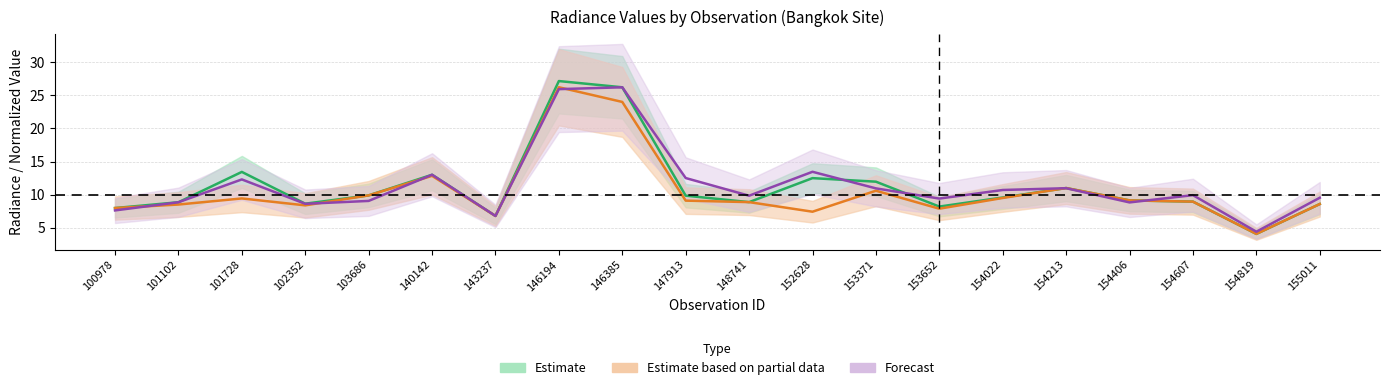

Reading left to right, what are all the values shown in this chart?

Estimate (rade9_mult_nadir_norm): 100978=8.0	101102=8.9	101728=13.4	102352=8.6	103686=9.9	140142=13.0	143237=6.8	146194=27.2	146385=26.2	147913=9.8	148741=8.9	152628=12.5	153371=12.0	153652=8.2	154022=9.6	154213=11.0	154406=9.1	154607=8.9	154819=4.1	155011=8.6
Partial (rade9_dnb_licorr): 100978=8.0	101102=8.5	101728=9.4	102352=8.4	103686=9.9	140142=12.8	143237=6.8	146194=26.2	146385=24.0	147913=9.1	148741=8.9	152628=7.4	153371=10.6	153652=7.9	154022=9.5	154213=11.0	154406=9.1	154607=8.9	154819=4.1	155011=8.6
Forecast (dnbrad): 100978=7.6	101102=8.9	101728=12.3	102352=8.6	103686=9.1	140142=13.0	143237=6.8	146194=25.9	146385=26.2	147913=12.5	148741=9.8	152628=13.5	153371=11.0	153652=9.4	154022=10.7	154213=11.0	154406=8.8	154607=9.9	154819=4.4	155011=9.5